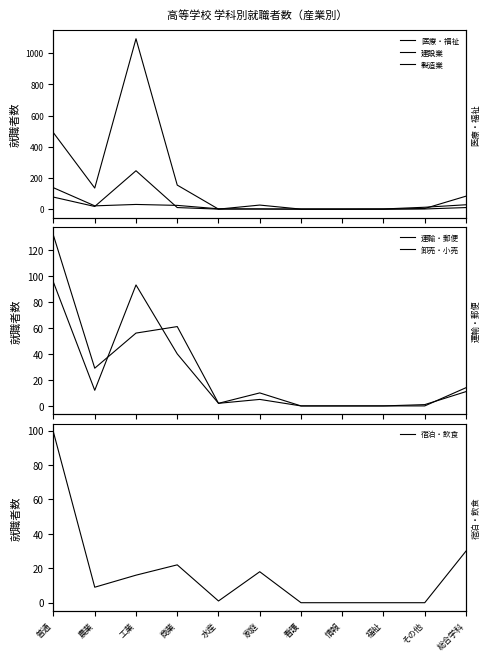

What is the sum of all 製造業 values?

1983